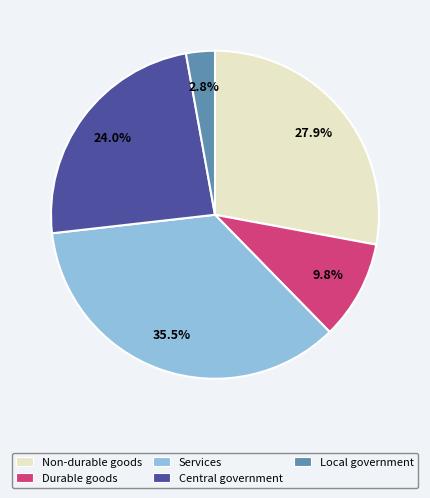

Approximately how many times larger is the value at Local government compared to Central government?

0.1